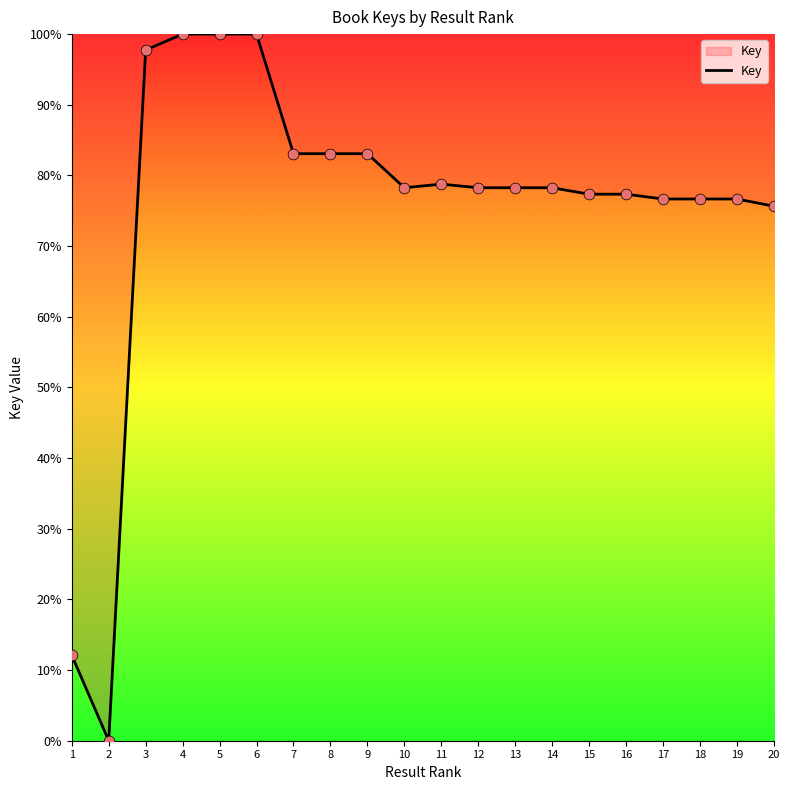

Between 17 and 14, which is larger?

14